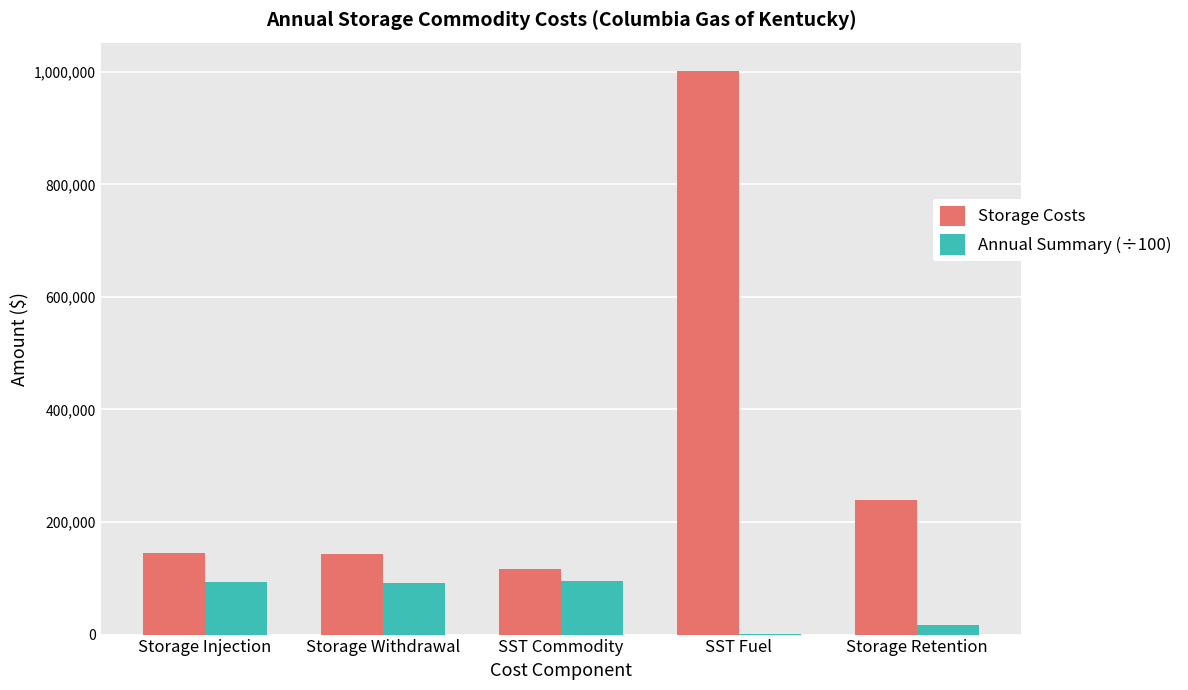

The Annual Summary (÷100) series shows 127277.0 at Storage Withdrawal. True or false?

False